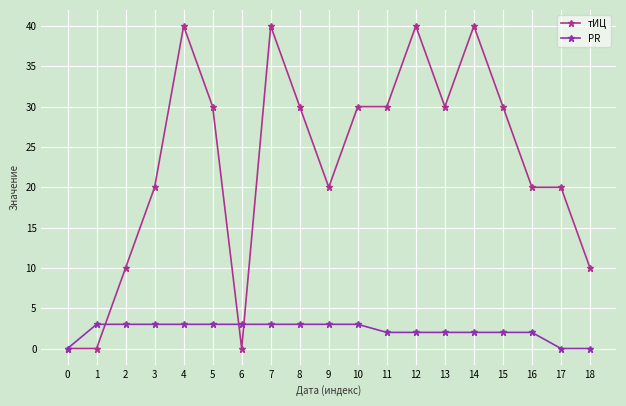

The тИЦ series shows 30 at 5. True or false?

True